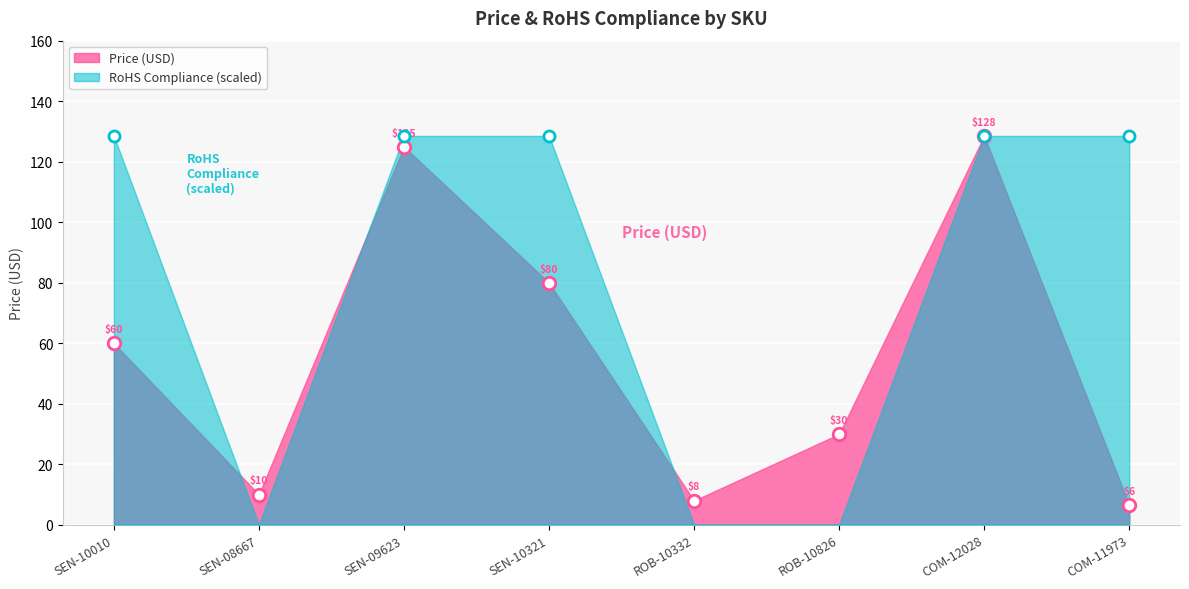

Which series has the widest spread of values?

RoHS Compliance (scaled)